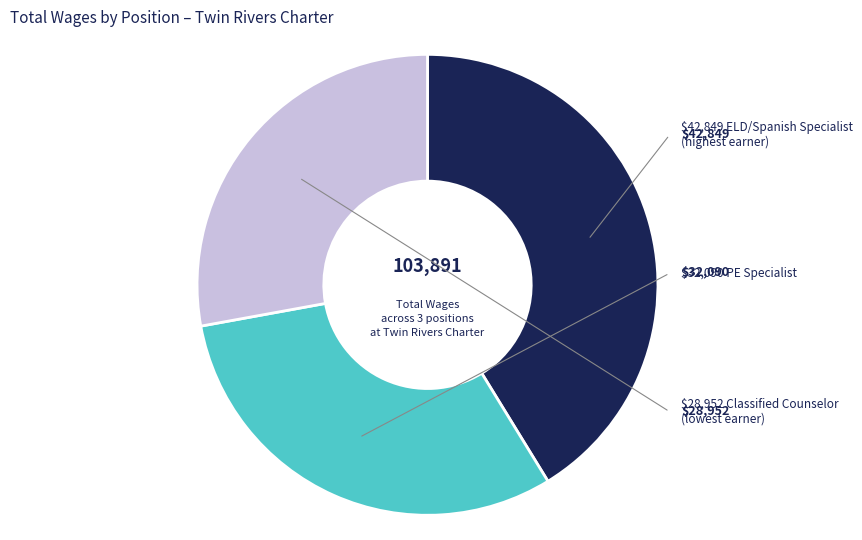

Is there any slice that represents more than half of the pie?

No